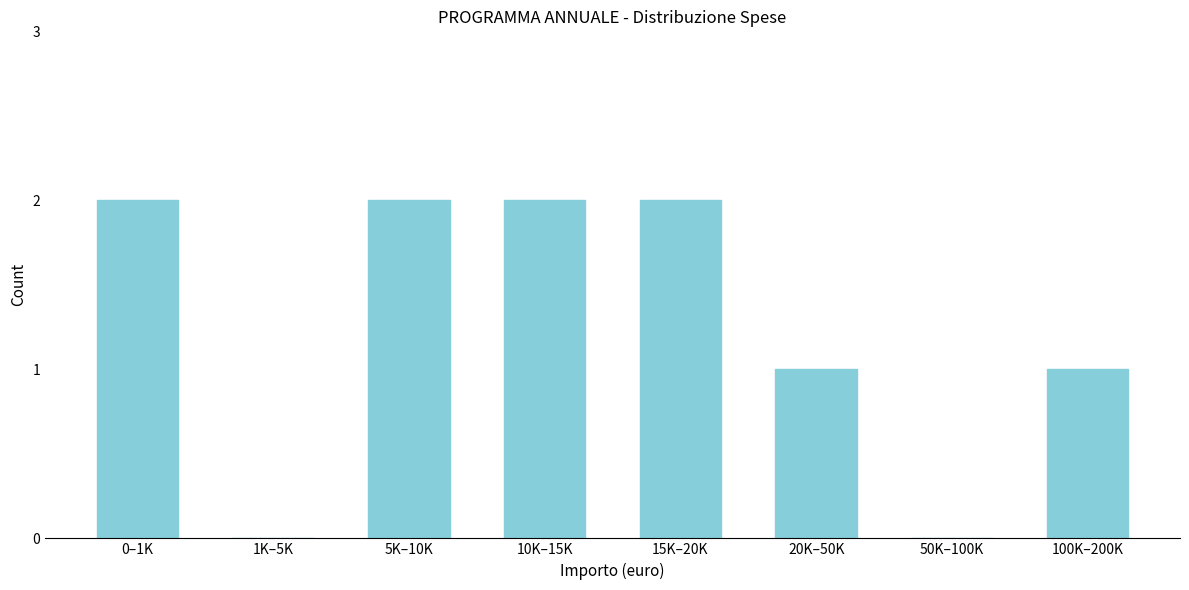

Reading left to right, extract all data points from this chart.

0–1K=2	1K–5K=0	5K–10K=2	10K–15K=2	15K–20K=2	20K–50K=1	50K–100K=0	100K–200K=1